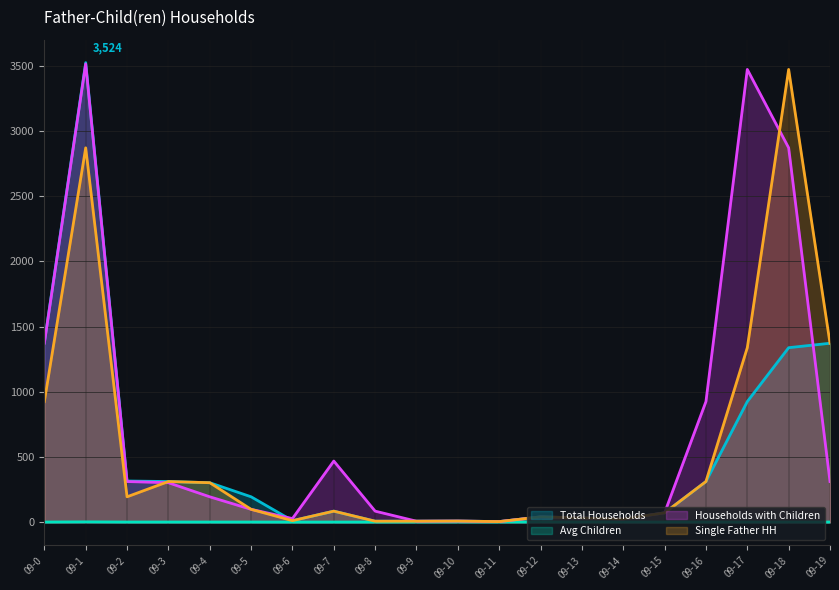

Reading left to right, transcribe all the data shown in this chart.

Total Households: 1379.0	3524.0	317.0	313.0	304.0	196.0	13.0	86.0	9.0	9.0	10.0	6.0	42.0	34.0	26.0	73.0	313.0	926.0	1339.0	1373.0
Avg Children: 2.5	3.7	2.5	2.5	2.5	2.6	2.2	2.4	2.3	2.8	3.2	2.8	3.0	2.7	2.5	2.5	2.4	2.6	2.5	2.5
Households with Children: 1373.0	3514.0	313.0	304.0	196.0	100.0	29.0	470.0	86.0	9.0	10.0	6.0	42.0	34.0	26.0	73.0	926.0	3472.0	2871.0	313.0
Single Father HH: 926.0	2871.0	196.0	313.0	304.0	100.0	13.0	86.0	9.0	9.0	10.0	6.0	42.0	34.0	26.0	73.0	313.0	1339.0	3472.0	1373.0